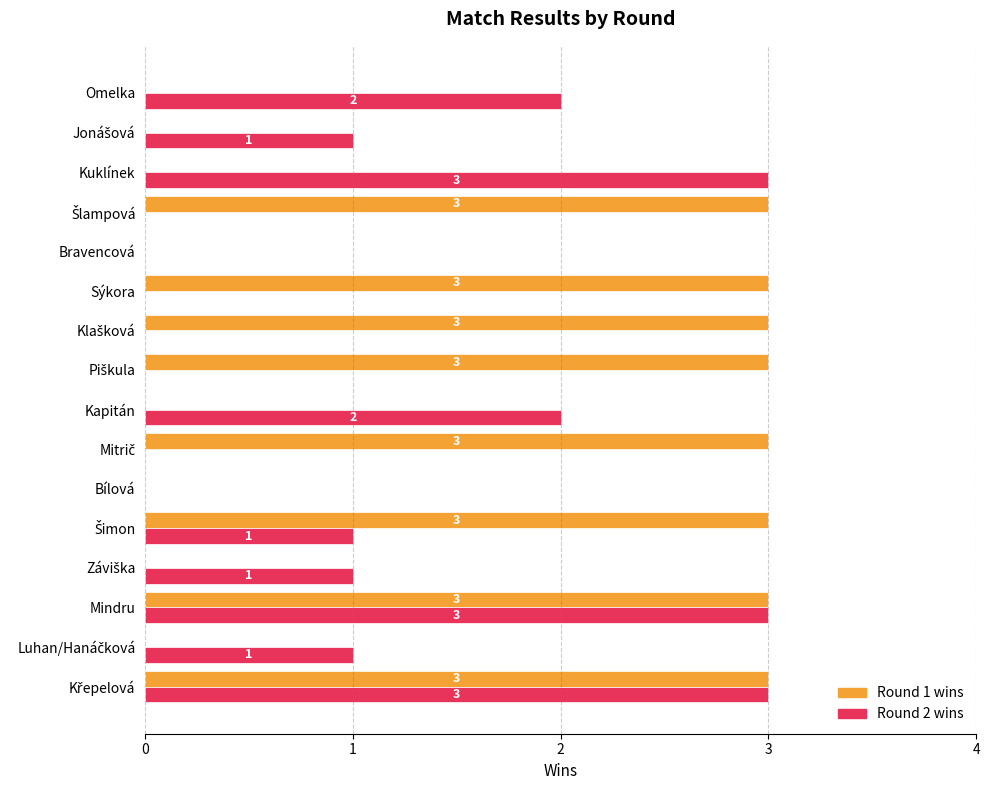

Count the Round 1 wins values in the range 0 to 3.

16